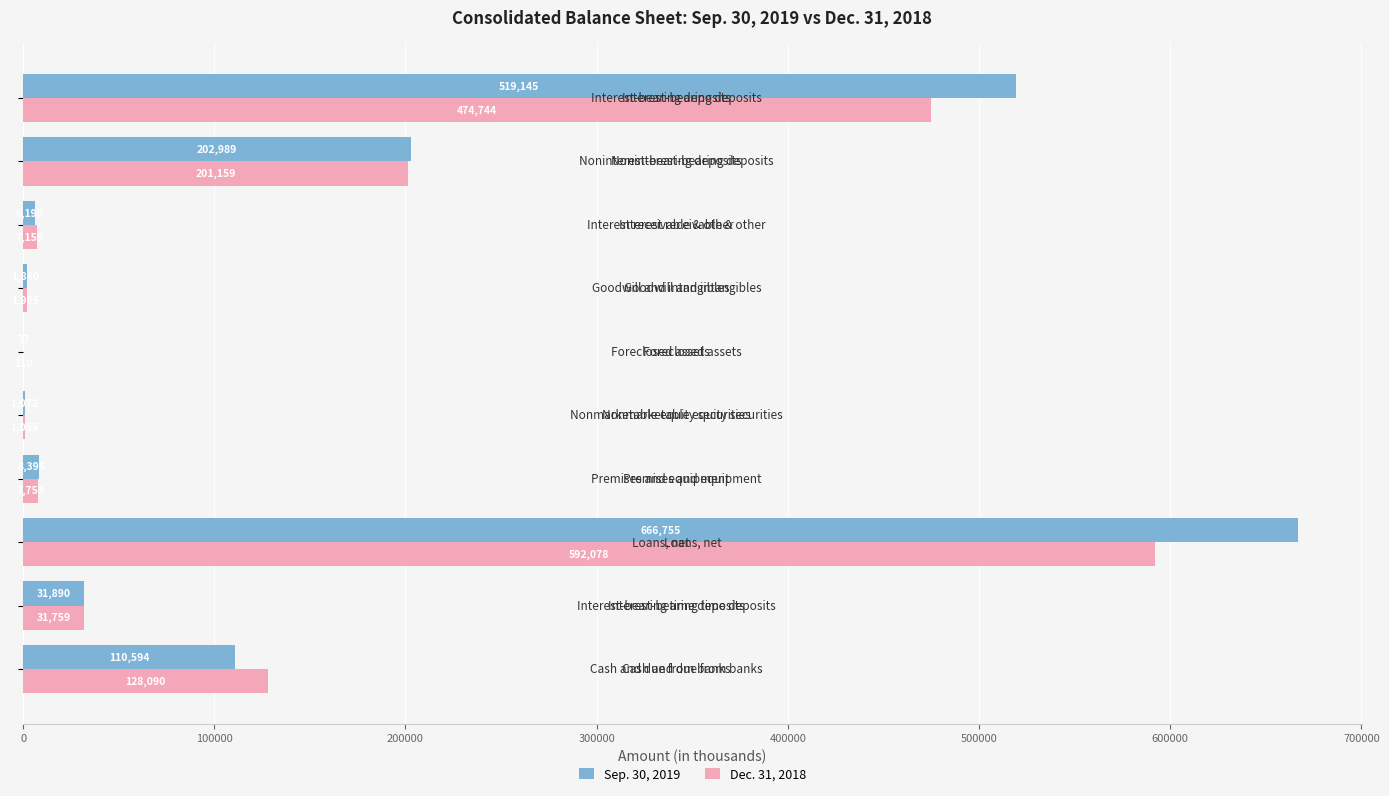

Which series has the largest total across all categories?

Sep. 30, 2019